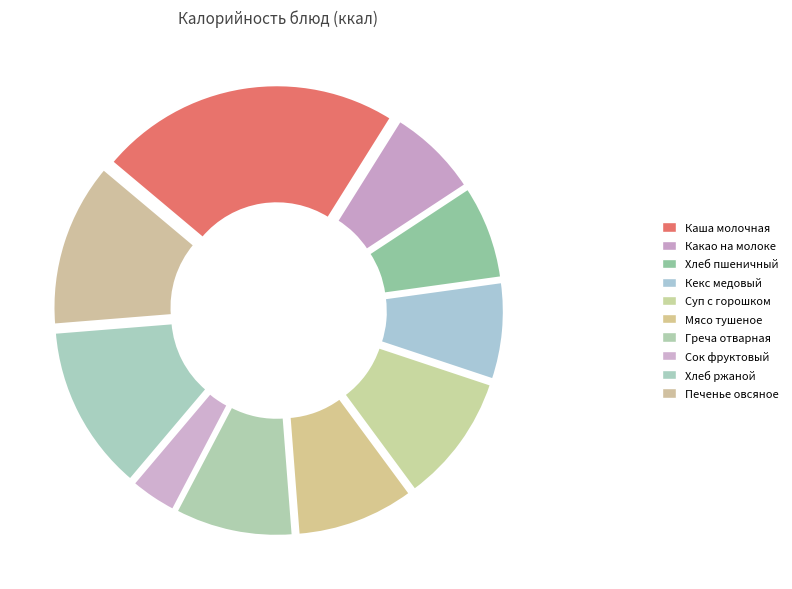

What portion of the pie excludes Греча отварная?

91.1%